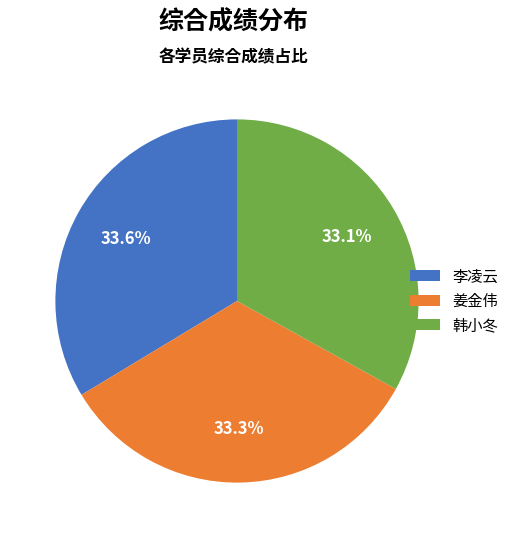

Does 李凌云 represent more than half of the total?

No